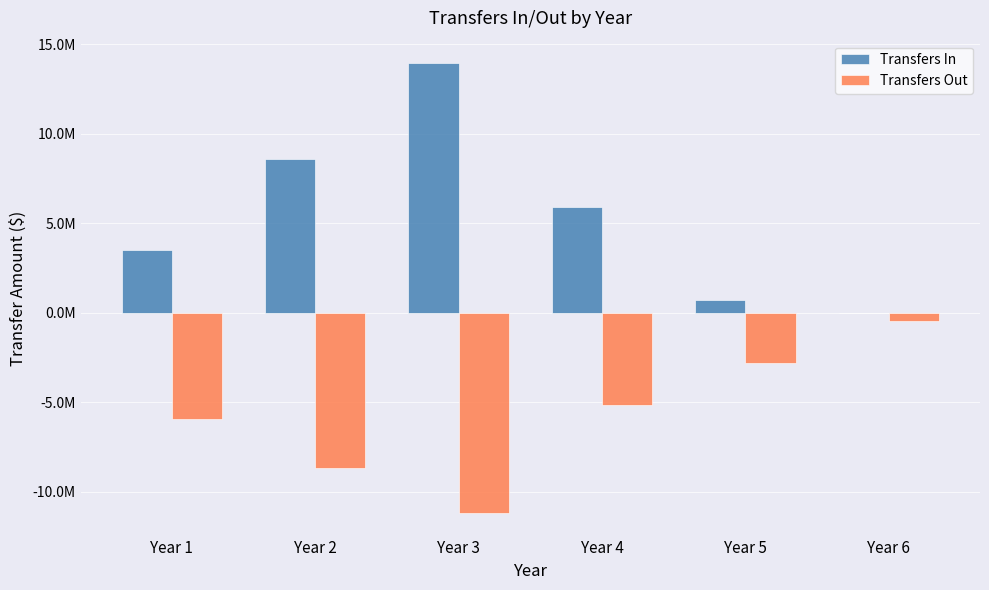

Which series has the widest spread of values?

Transfers In